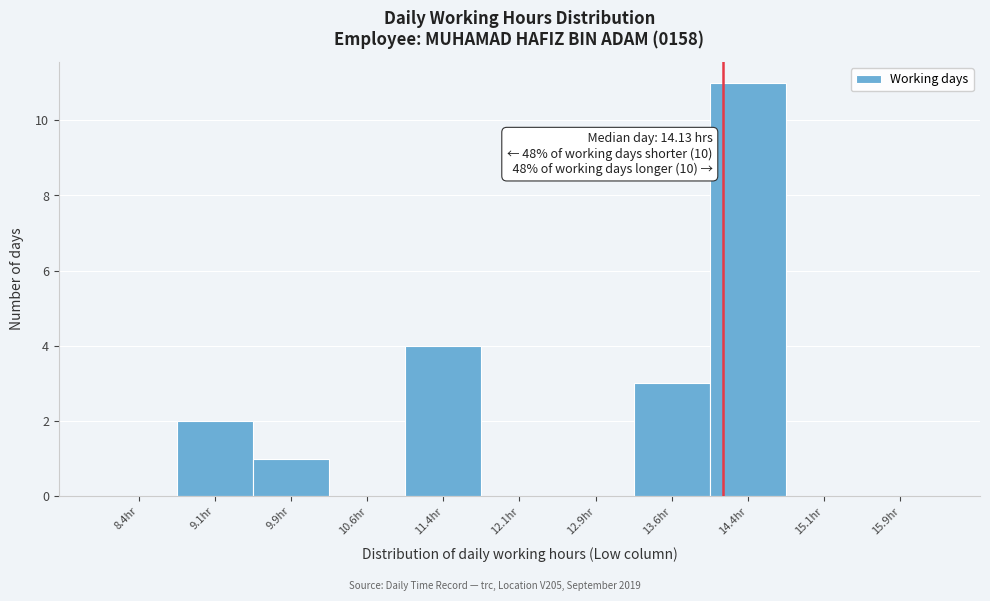

Which range on the x-axis has the tallest bar?

14.00 to 14.75